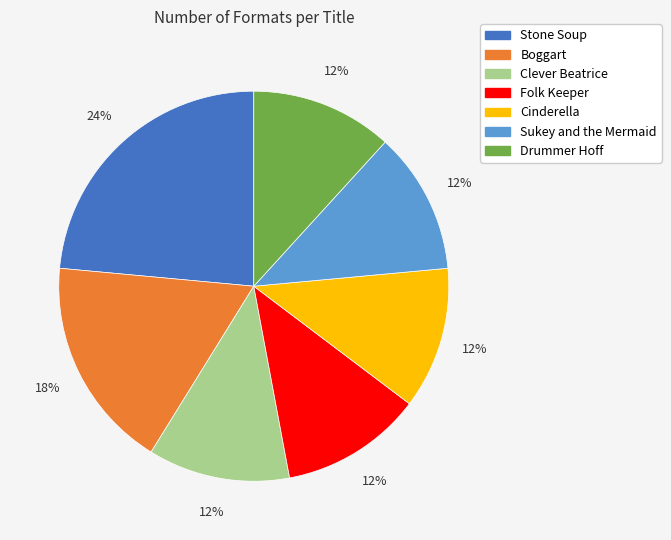

Does Folk Keeper represent more than half of the total?

No